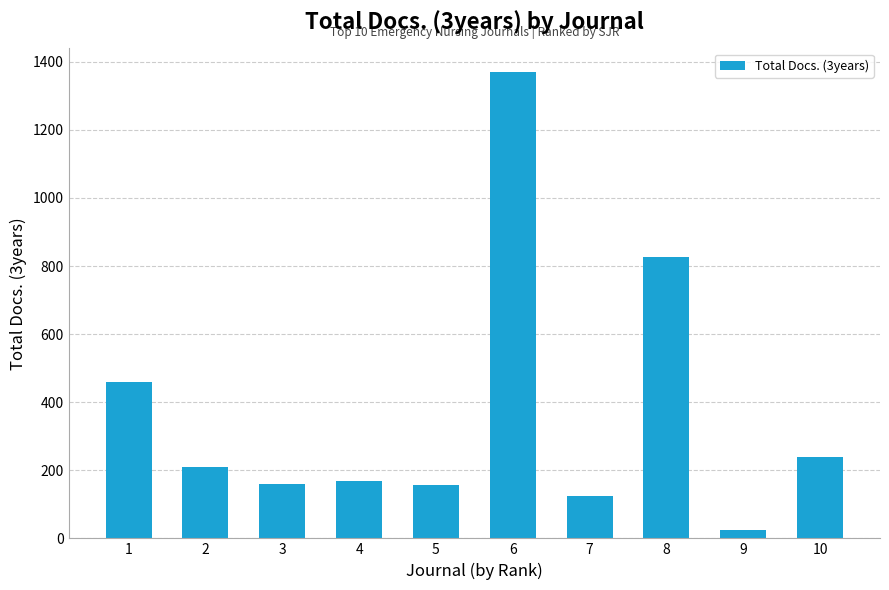

At which category does the chart reach its peak across all series?

6